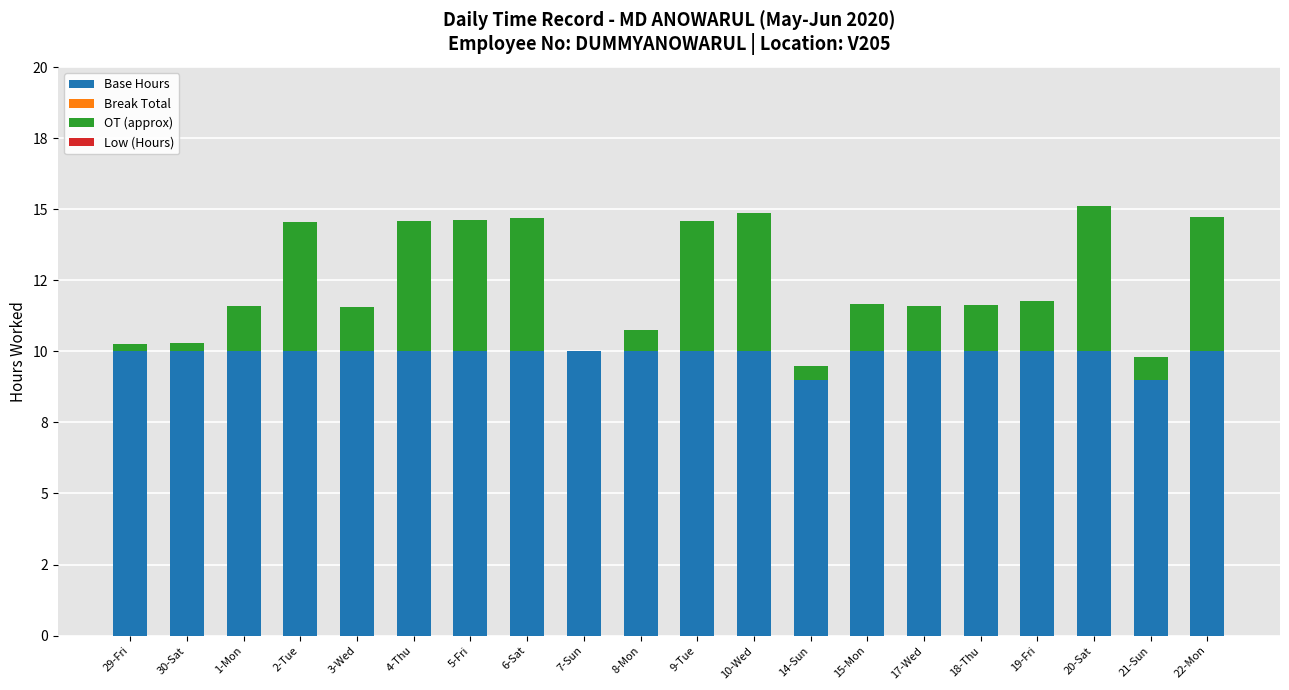

True or false: Base Hours has a value of 10.0 at 15-Mon.

True